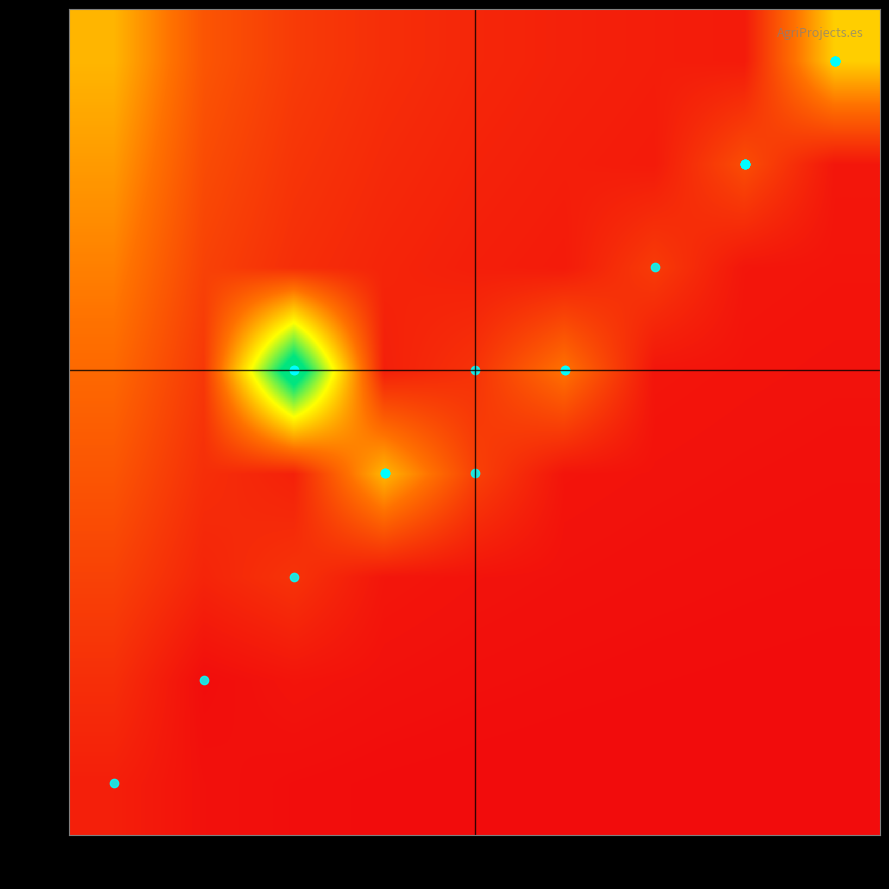

Which has a higher value, 2021 or 2018?

2018